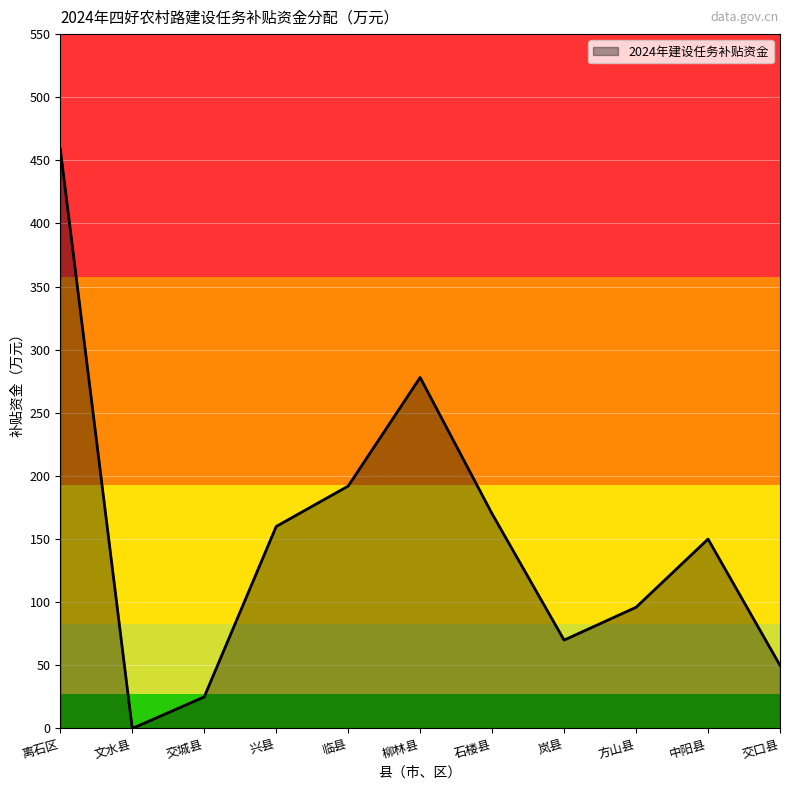

List the labels in order of value, largest first.

离石区, 柳林县, 临县, 石楼县, 兴县, 中阳县, 方山县, 岚县, 交口县, 交城县, 文水县